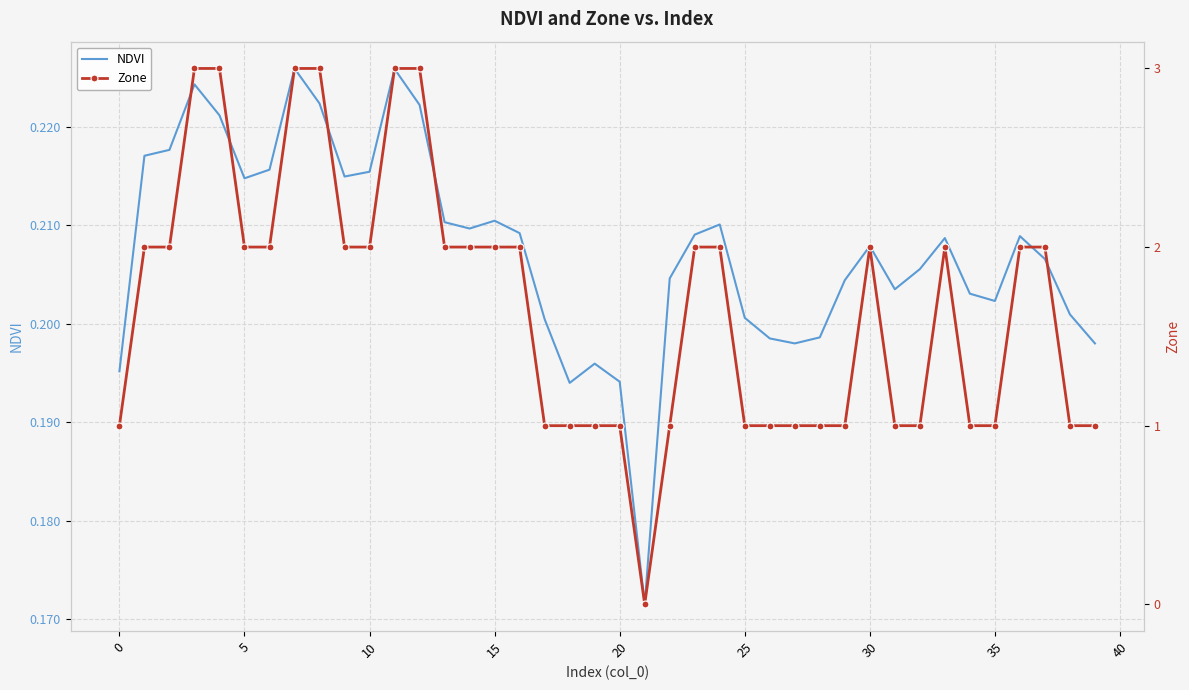

What is the sum of all NDVI values?

8.3